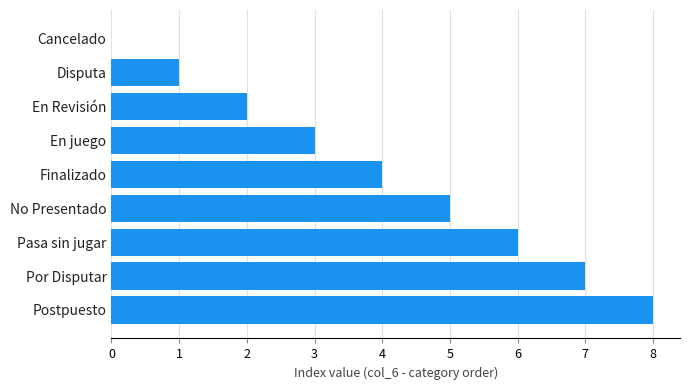

Is it true that the value at Pasa sin jugar is 3?

False